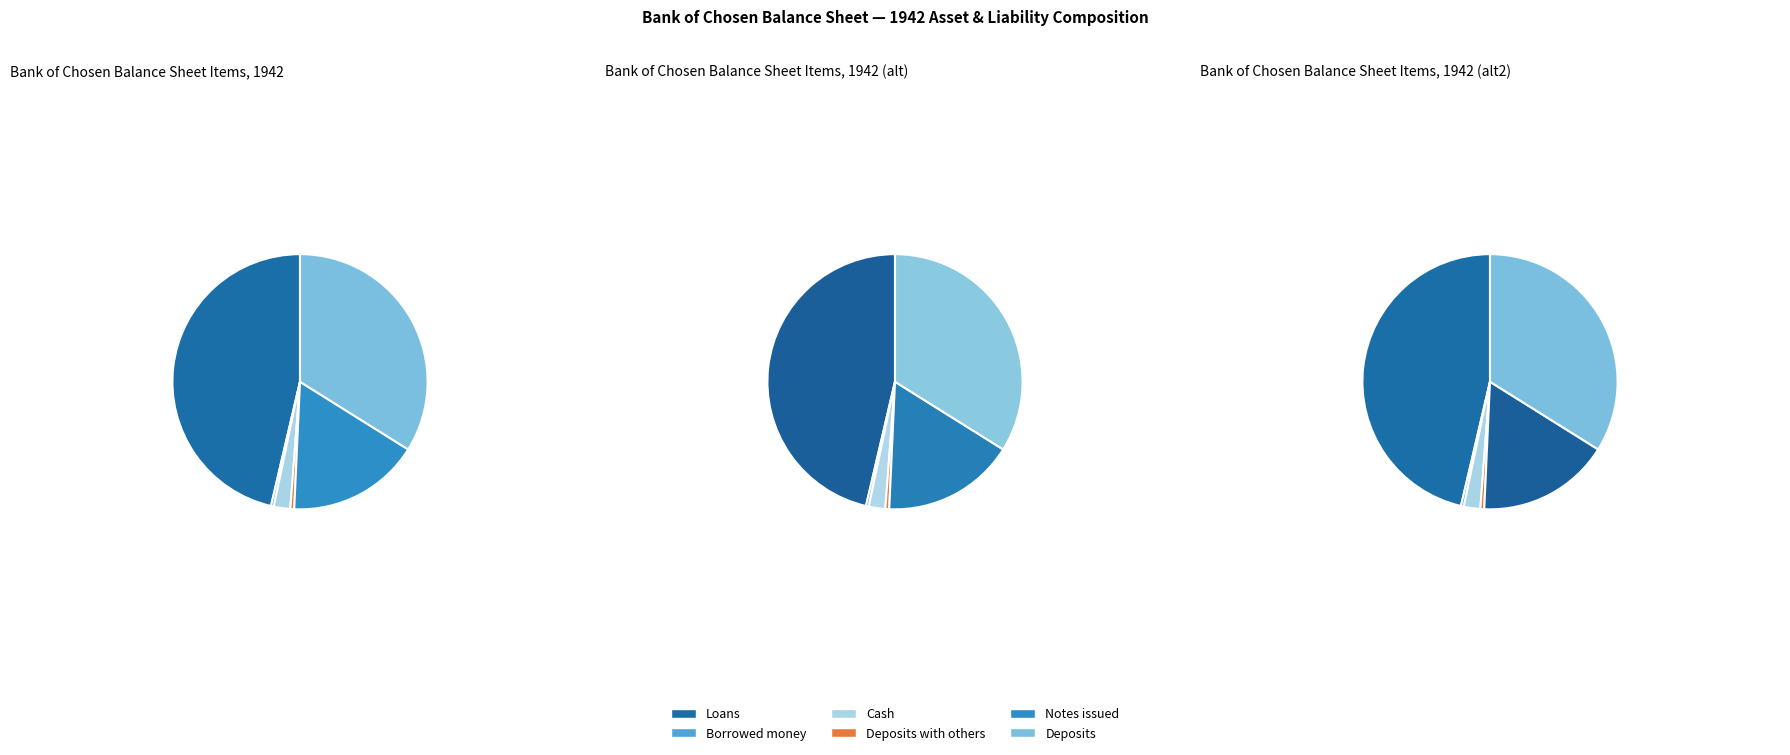

What percentage do Loans and Cash together represent?

48.4%